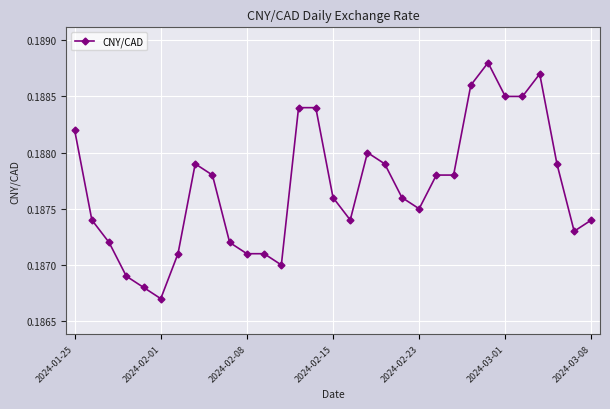

What is the sum of all values?

5.8